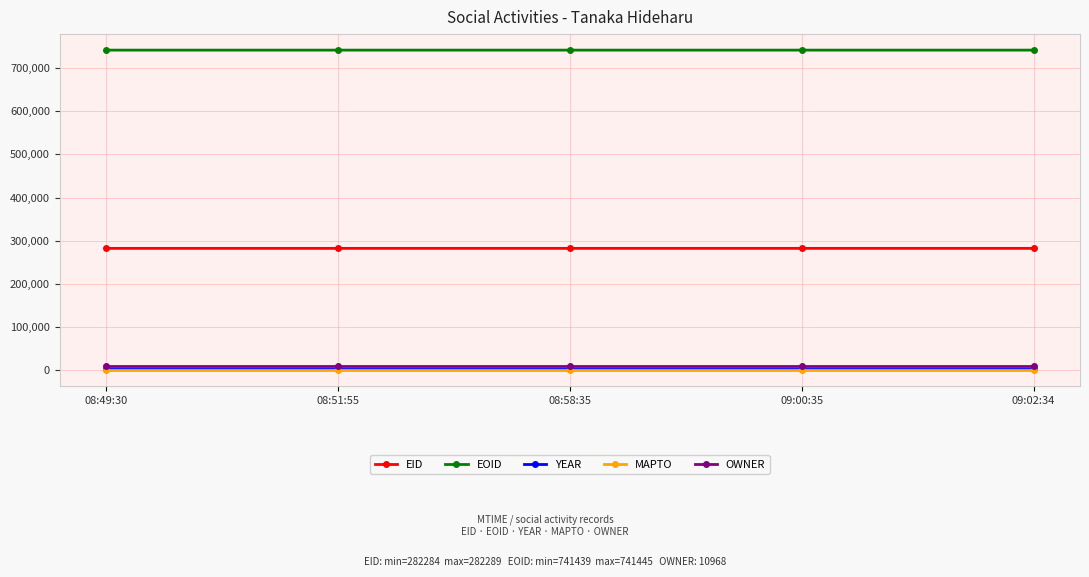

What are all the series names shown in the legend?

EID, EOID, YEAR, MAPTO, OWNER